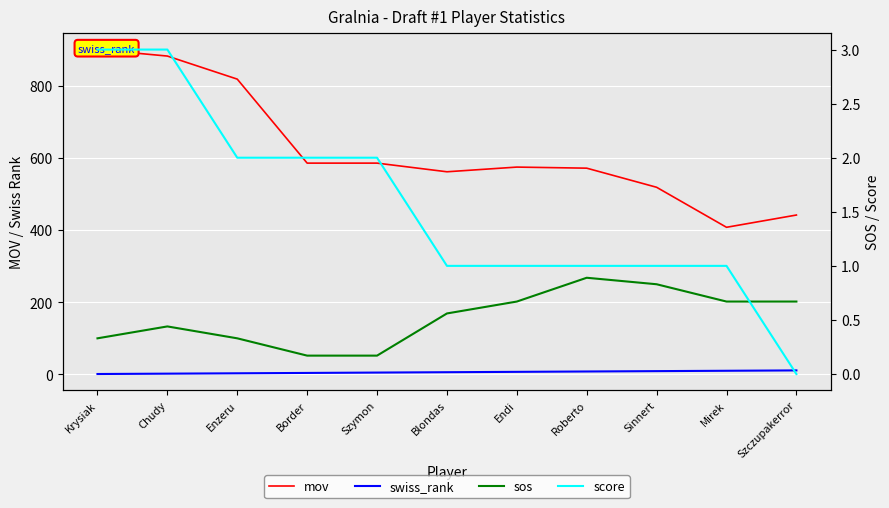

True or false: mov and swiss_rank intersect in this chart.

False